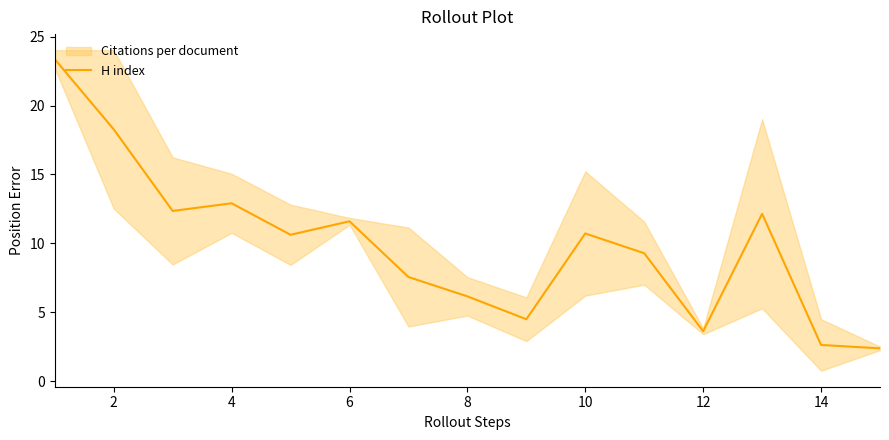

How many values are below 10?

7